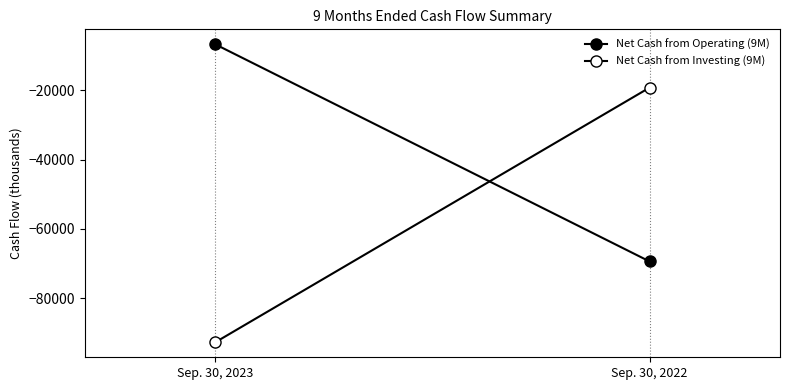

How many series are shown in this chart?

2